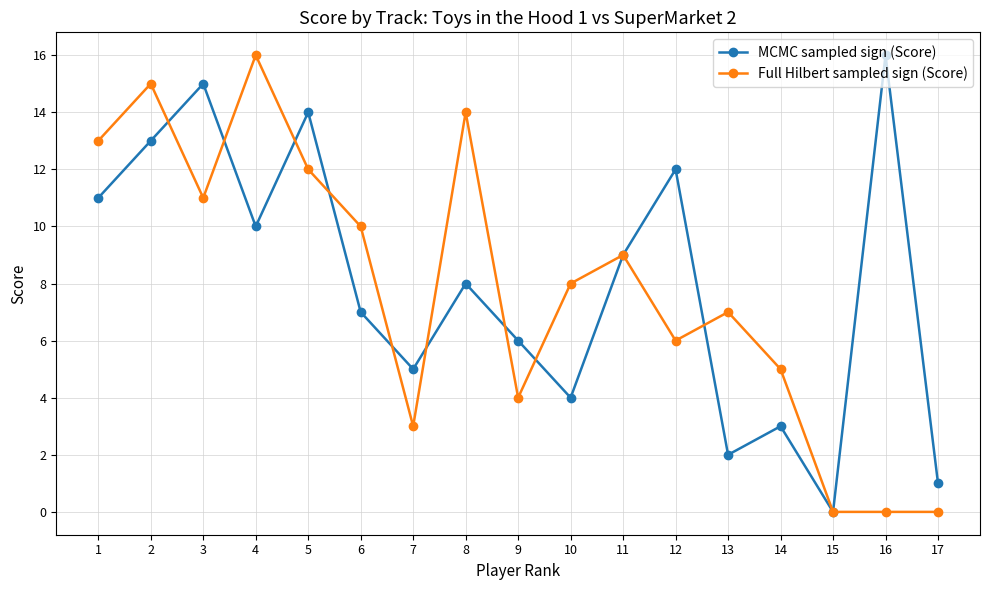

Count the number of data series in this chart.

2